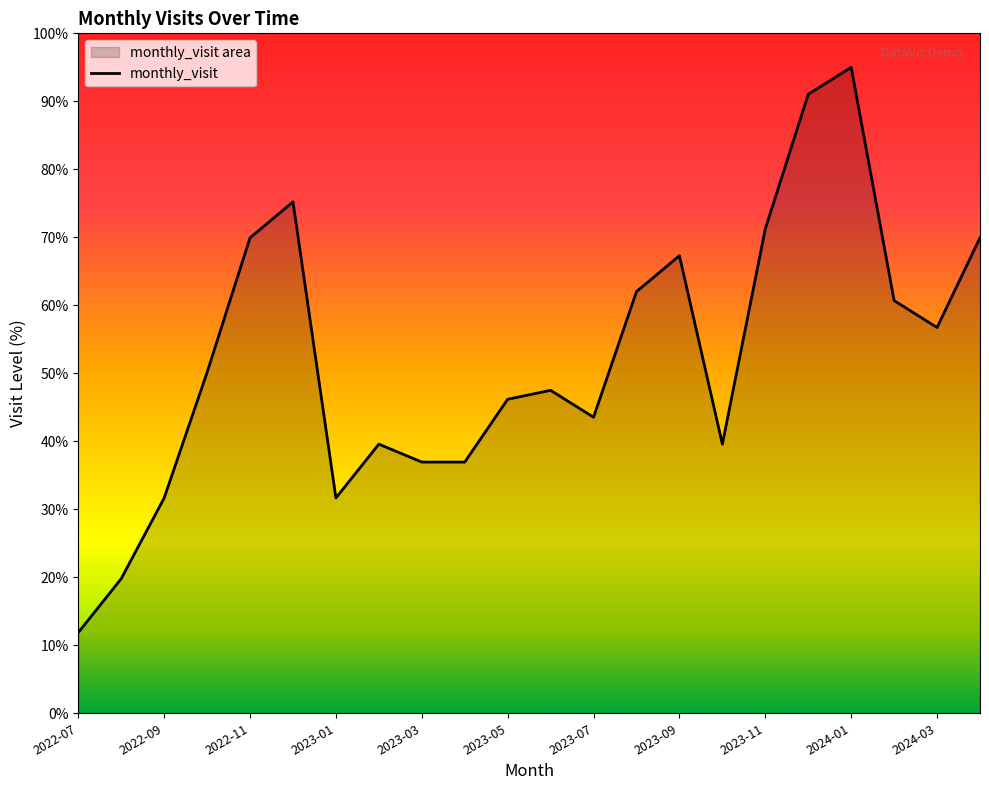

The value at 2022-07 is 11.9. True or false?

True